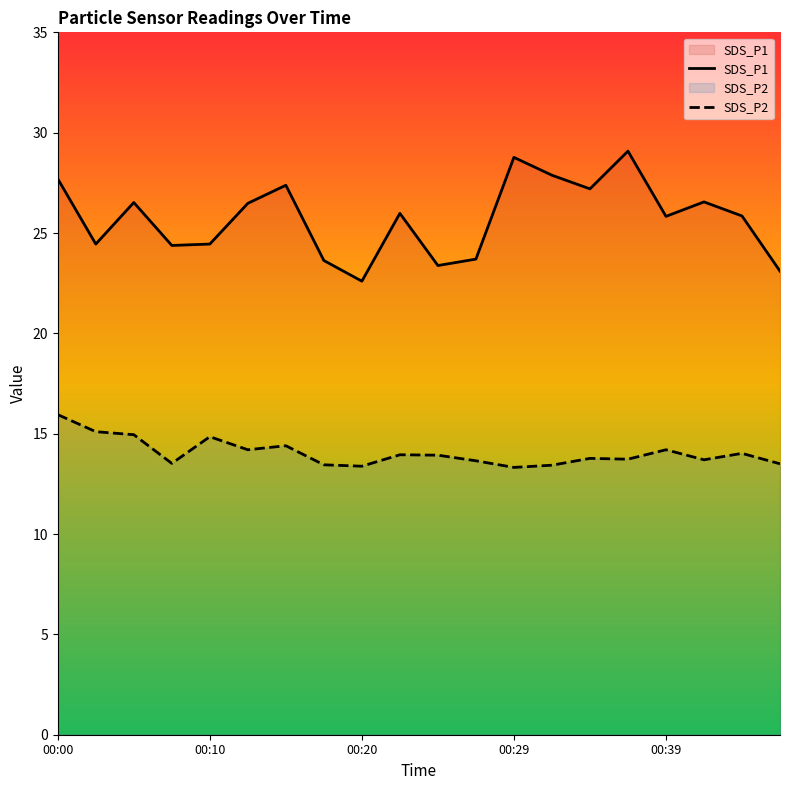

In SDS_P1, how many points are lower than both neighbors (excluding endpoints)?

6